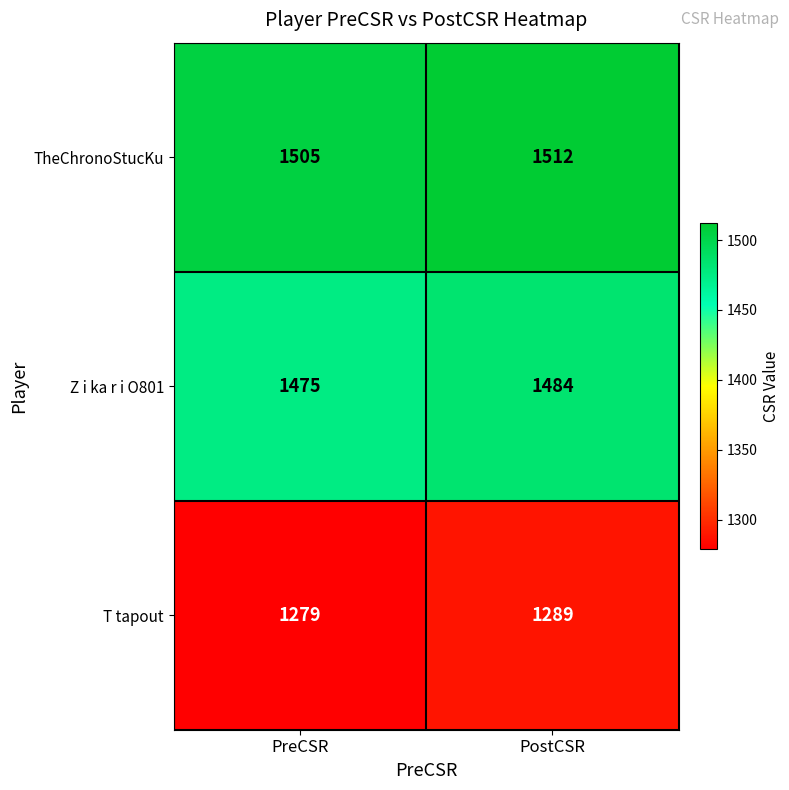

Reading left to right, extract all data points from this chart.

TheChronoStucKu: PreCSR=1505	PostCSR=1512
Z i ka r i O801: PreCSR=1475	PostCSR=1484
T tapout: PreCSR=1279	PostCSR=1289